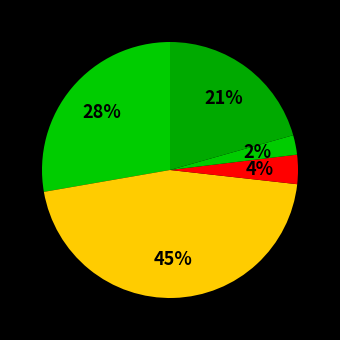

How many segments does this pie chart have?

5